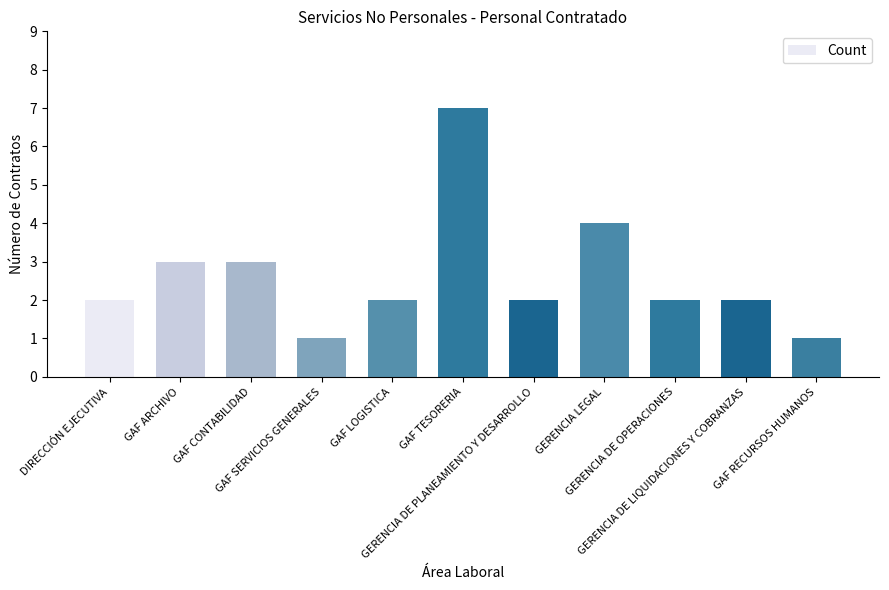

What is the sum of all values?

29